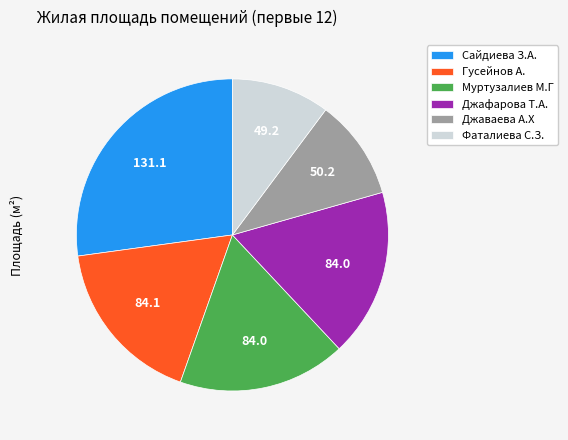

Does Фаталиева С.З. represent more than half of the total?

No